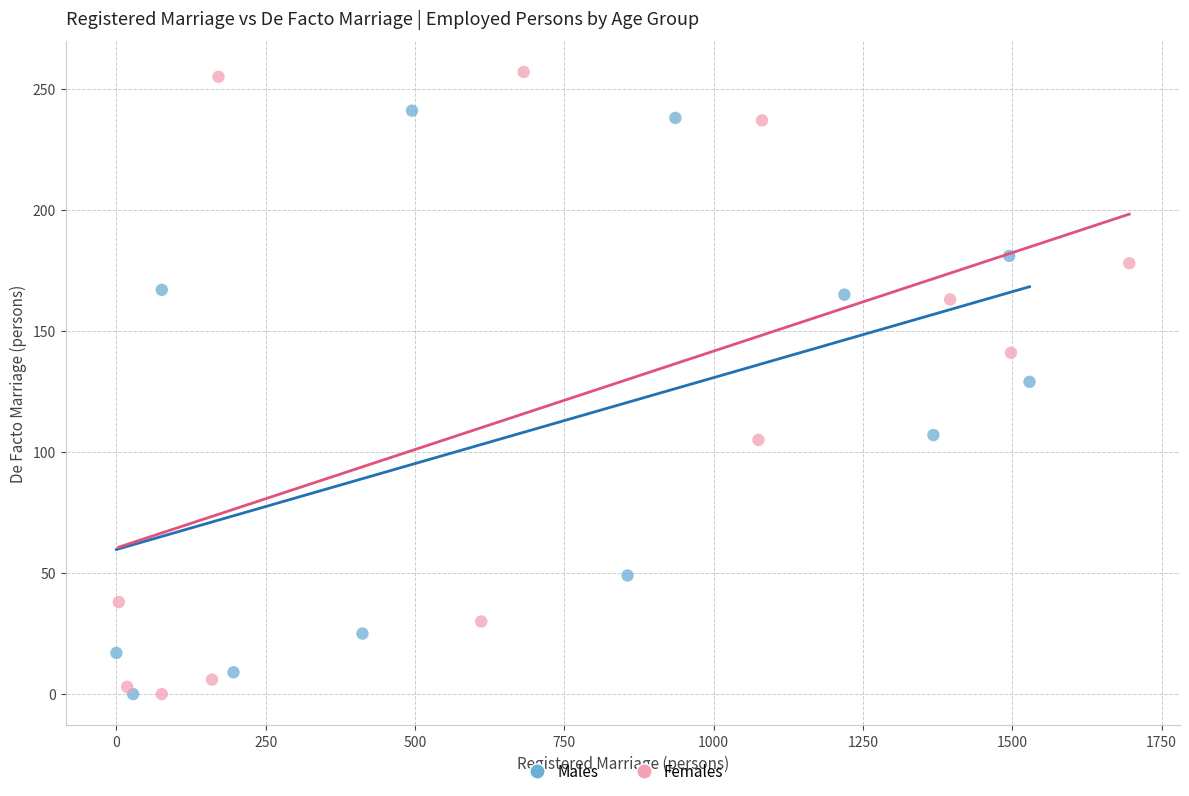

Which series has the widest spread of Y values?

Females